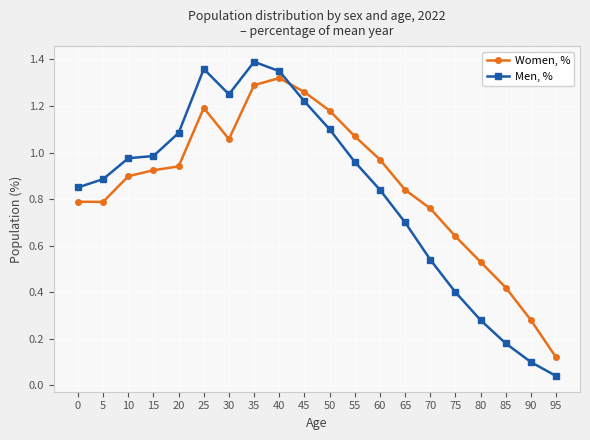

Is the value of Women, % at 55 greater than the value of Men, % at 35?

No